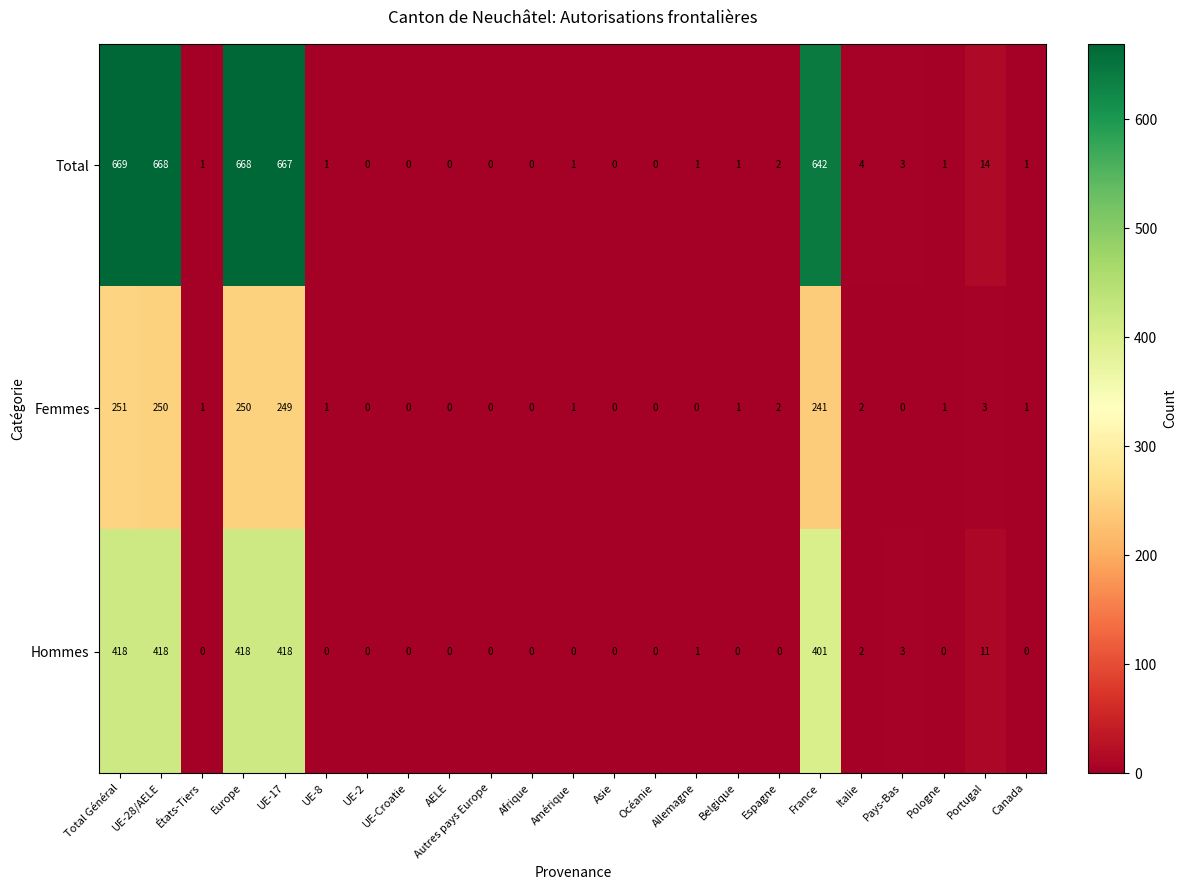

How many categories are shown in the chart?

23